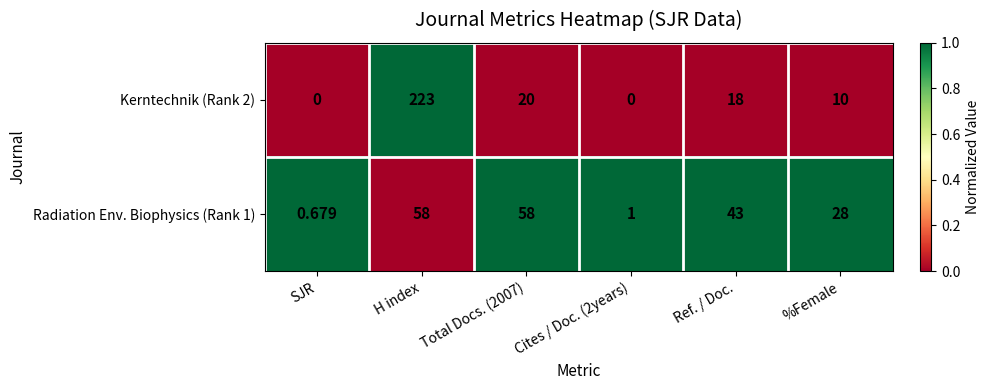

At which category is the sum across all series the highest?

H index